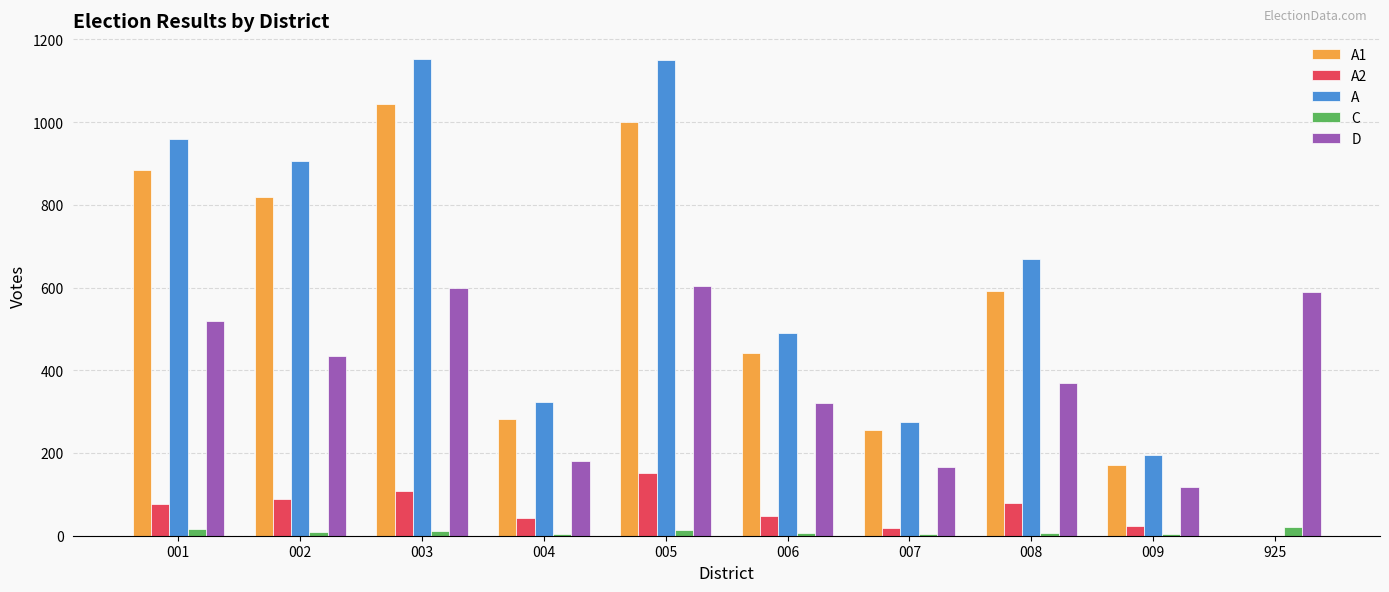

What is the difference between the A values at 925 and 005?

1150